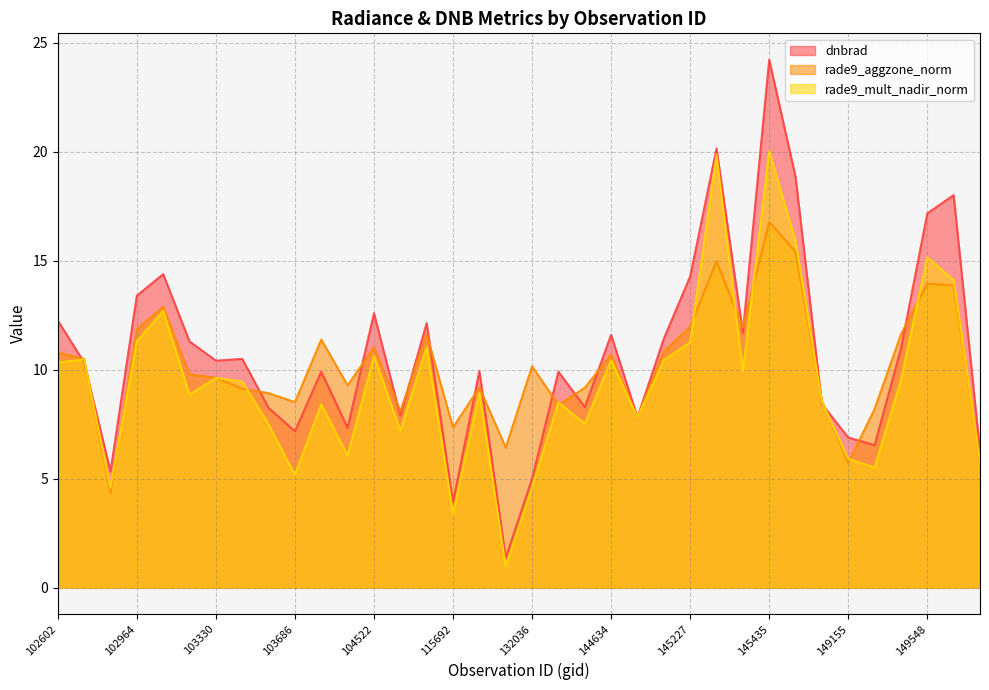

At which label is rade9_aggzone_norm closest to 10?

132036